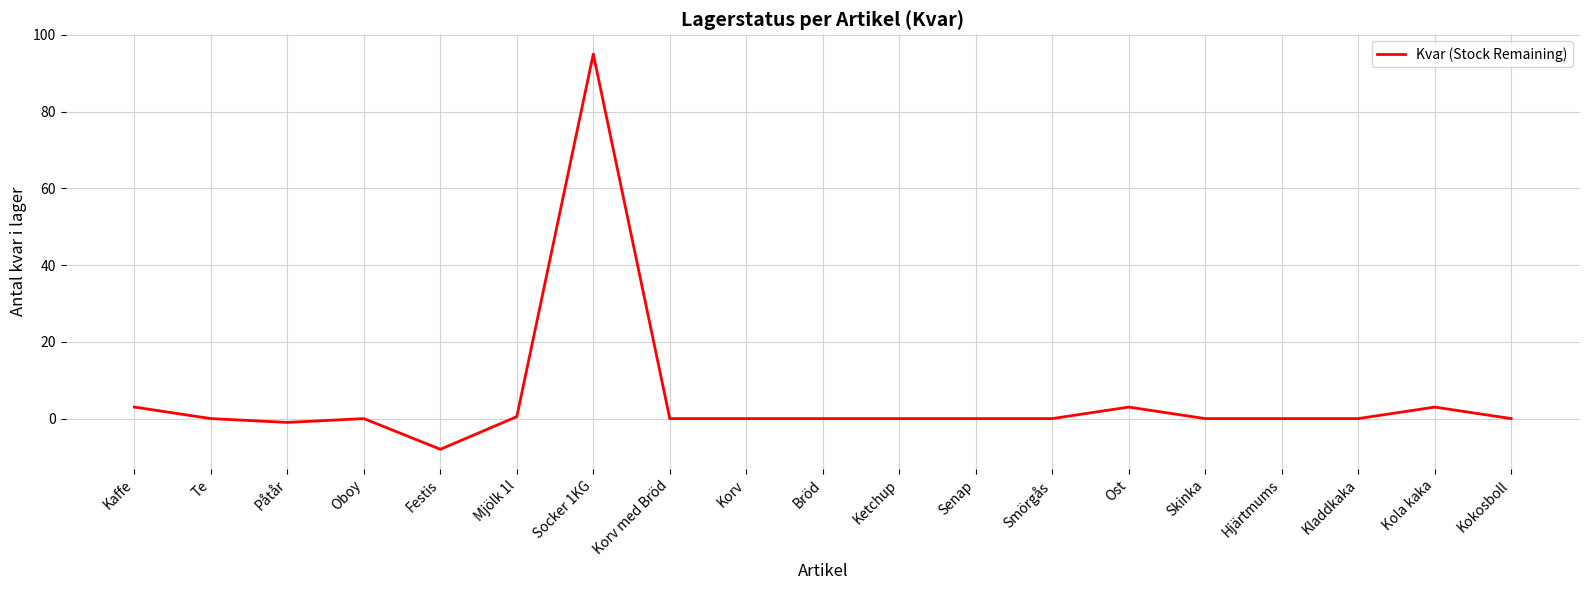

What is the smallest value displayed?

-8.0